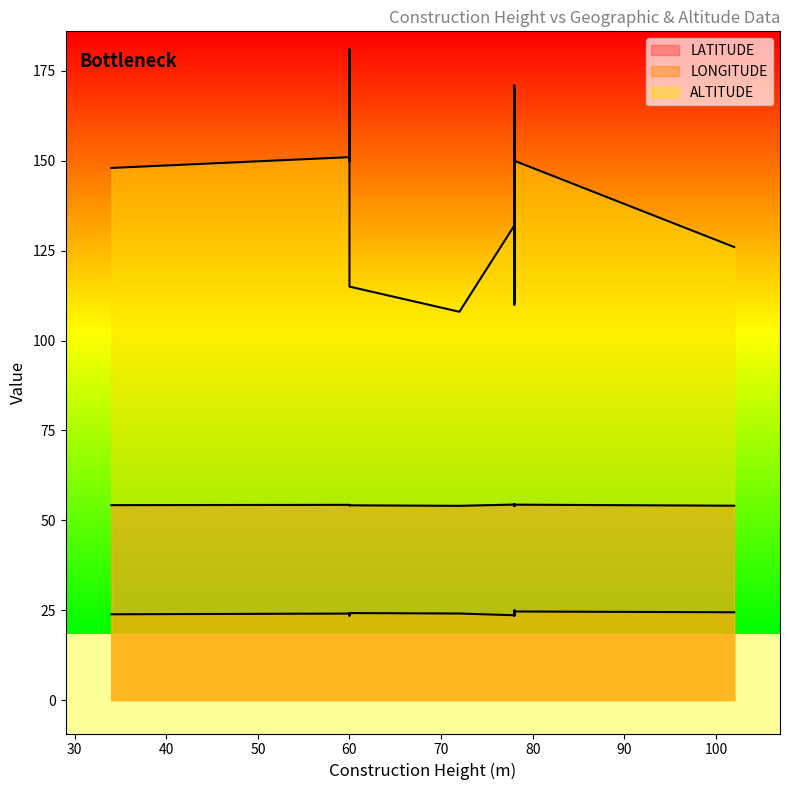

What is the smallest value displayed?

23.4